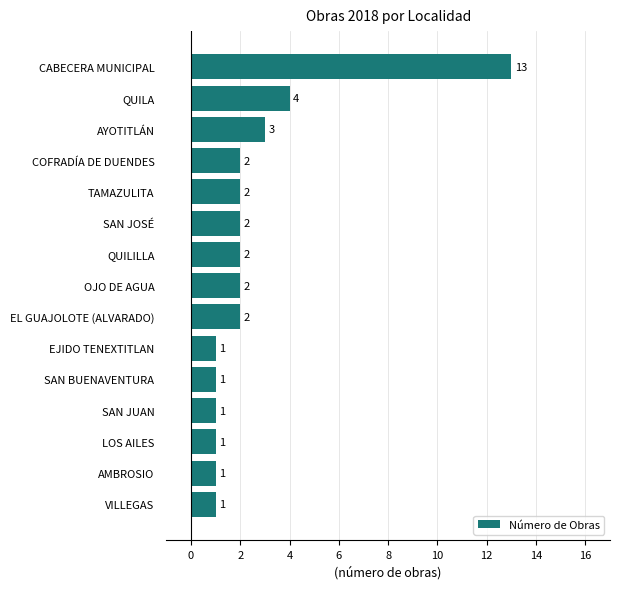

How many series are shown in this chart?

1